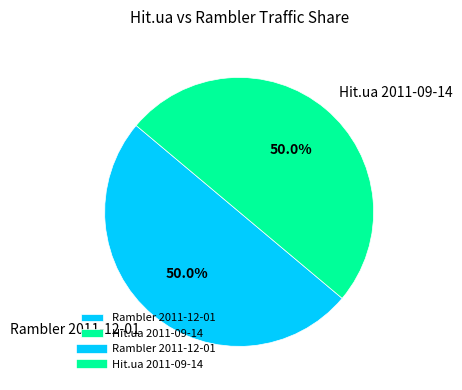

To the nearest percent, what is the average slice percentage?

50%